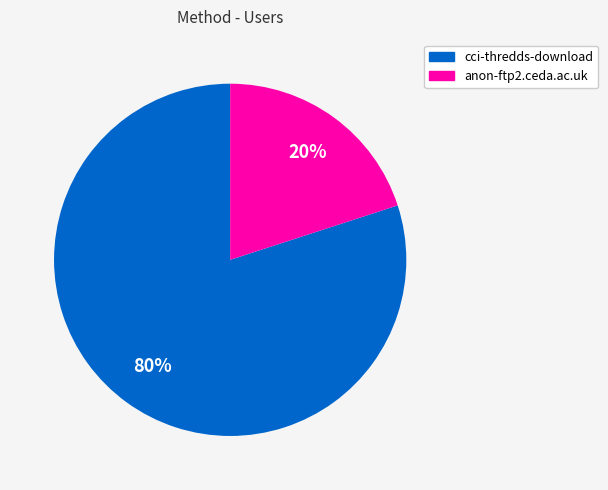

To the nearest percent, what portion does anon-ftp2.ceda.ac.uk represent?

20%